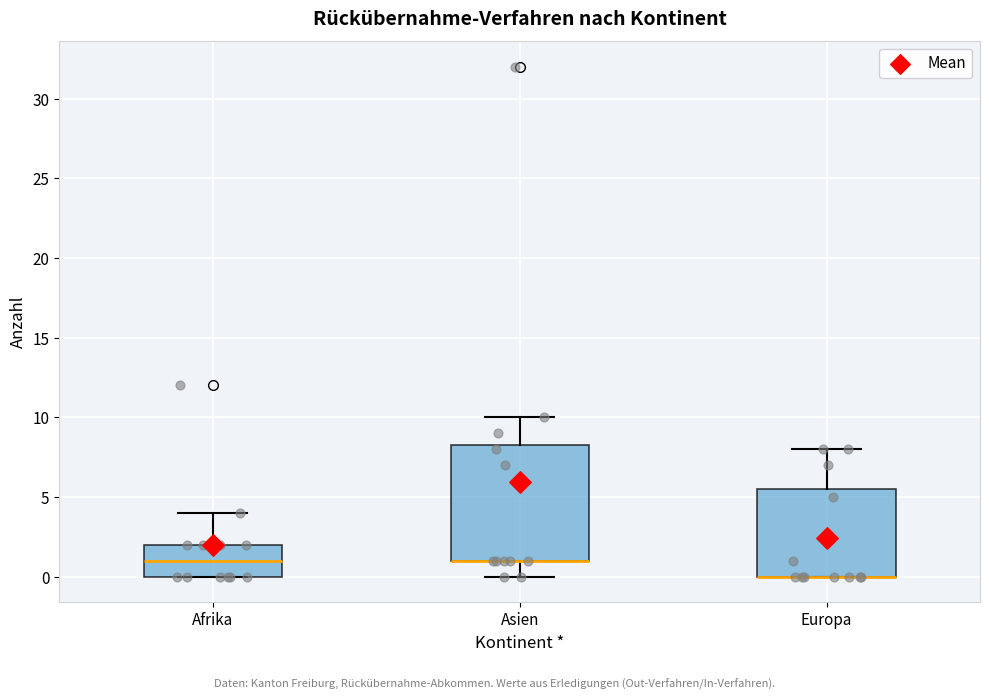

Where does the upper whisker of the box for Europa end on the y-axis? The values are not printed on the chart, so give them approximately, as read against the axis.

8.0